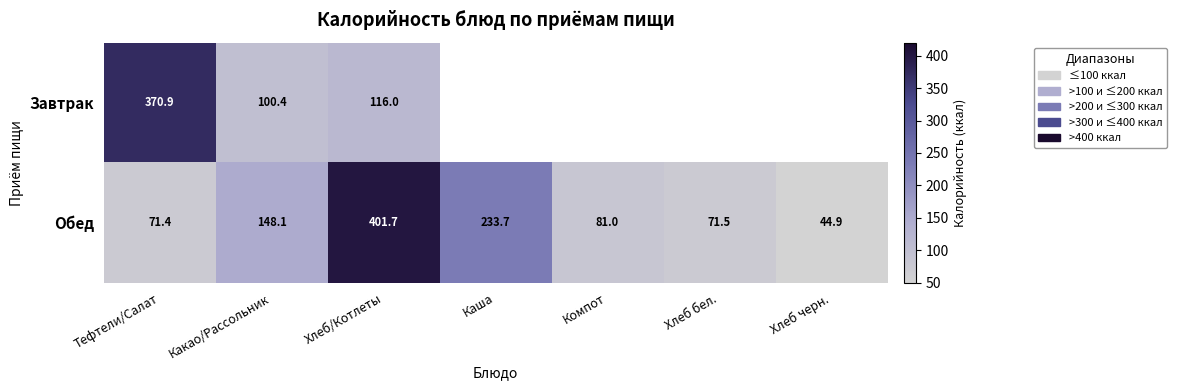

Is the value of Обед at Компот greater than the value of Завтрак at Хлеб/Котлеты?

No